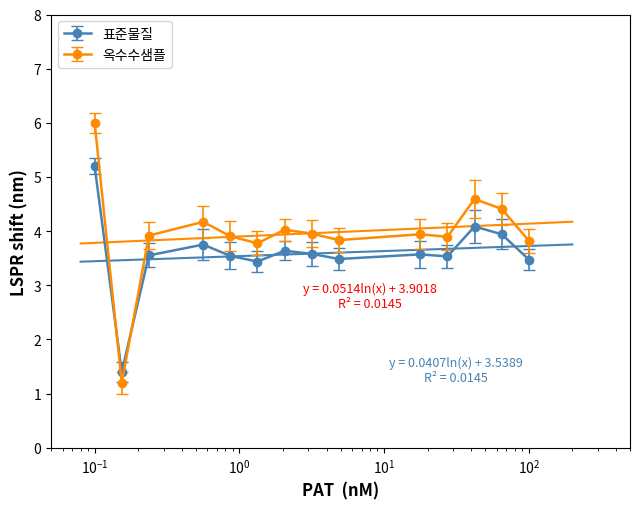

At which category does 옥수수샘플 reach its first local valley?

2